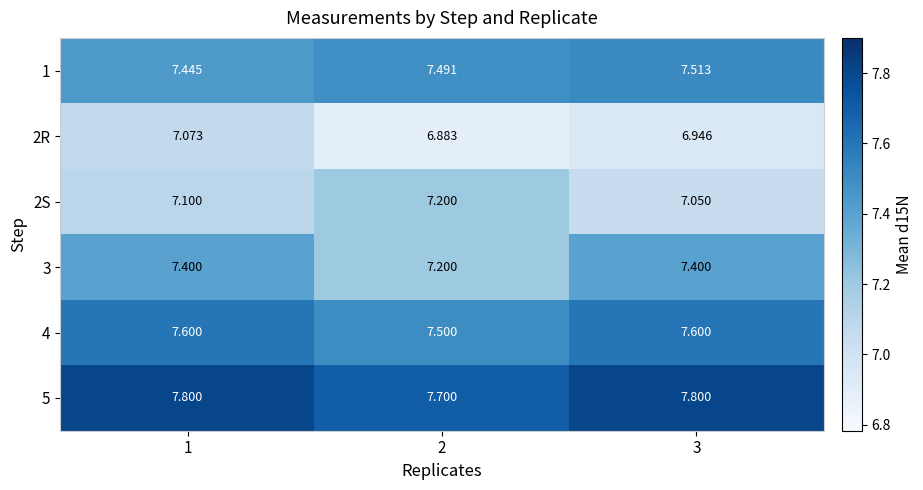

How many distinct data groups are displayed?

6